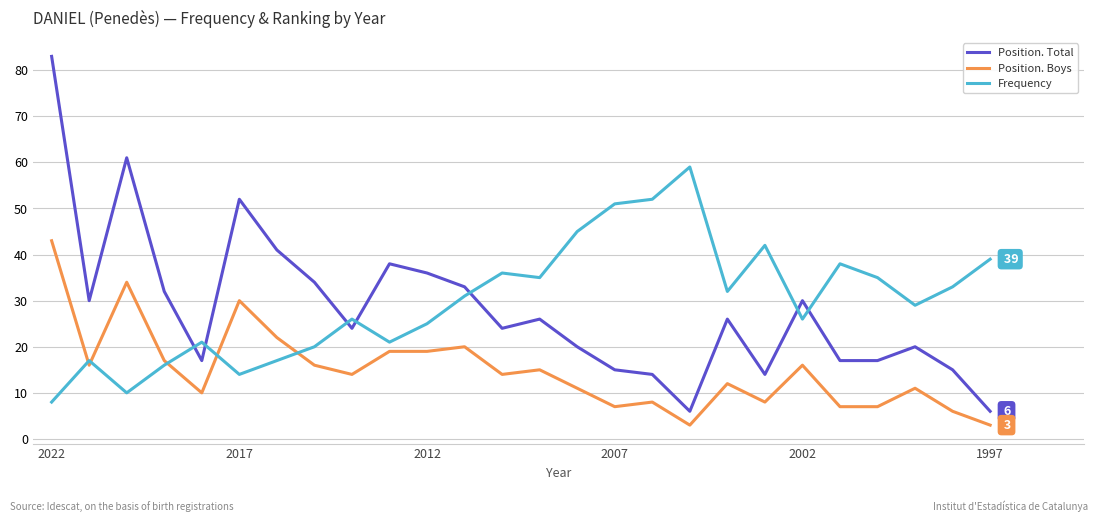

Rank the series by their maximum value, from highest to lowest.

Position. Total, Frequency, Position. Boys